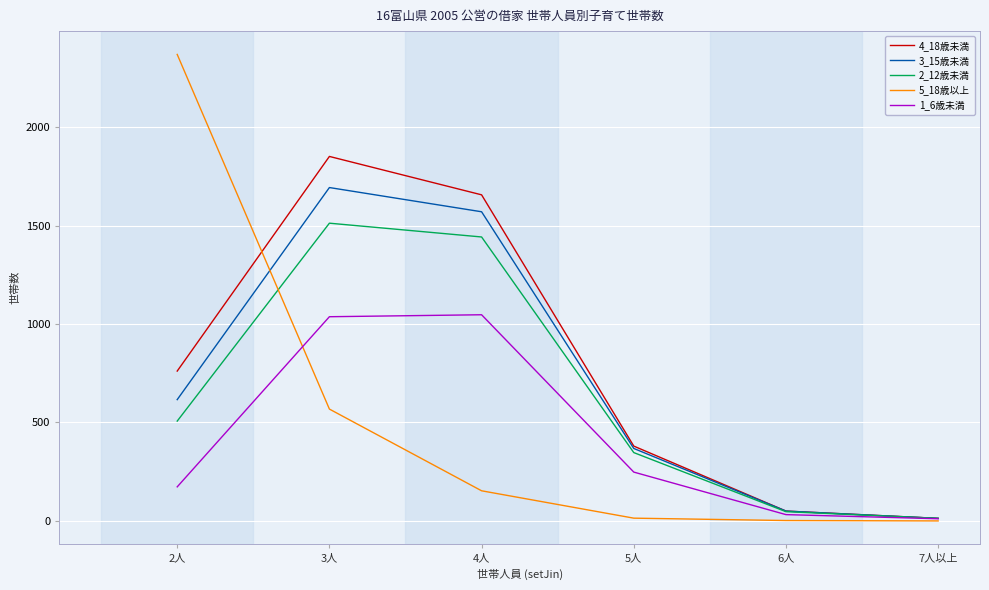

Which series has the largest range (max minus min)?

5_18歳以上